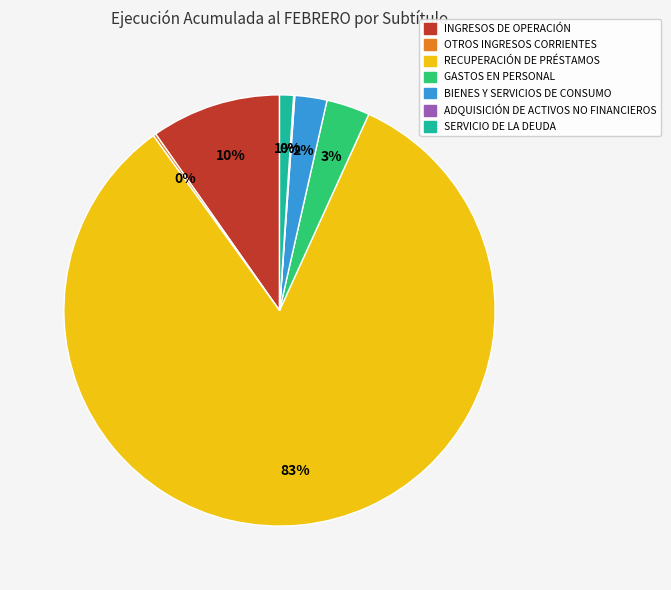

To the nearest percent, what is the combined percentage of GASTOS EN PERSONAL and SERVICIO DE LA DEUDA?

4%